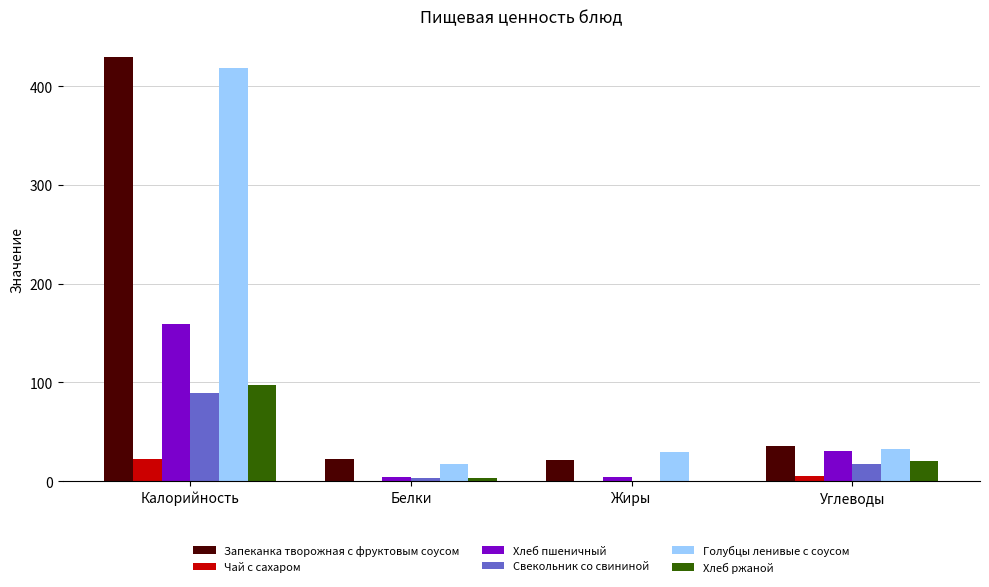

Which category has the highest value in the Чай с сахаром series?

Калорийность